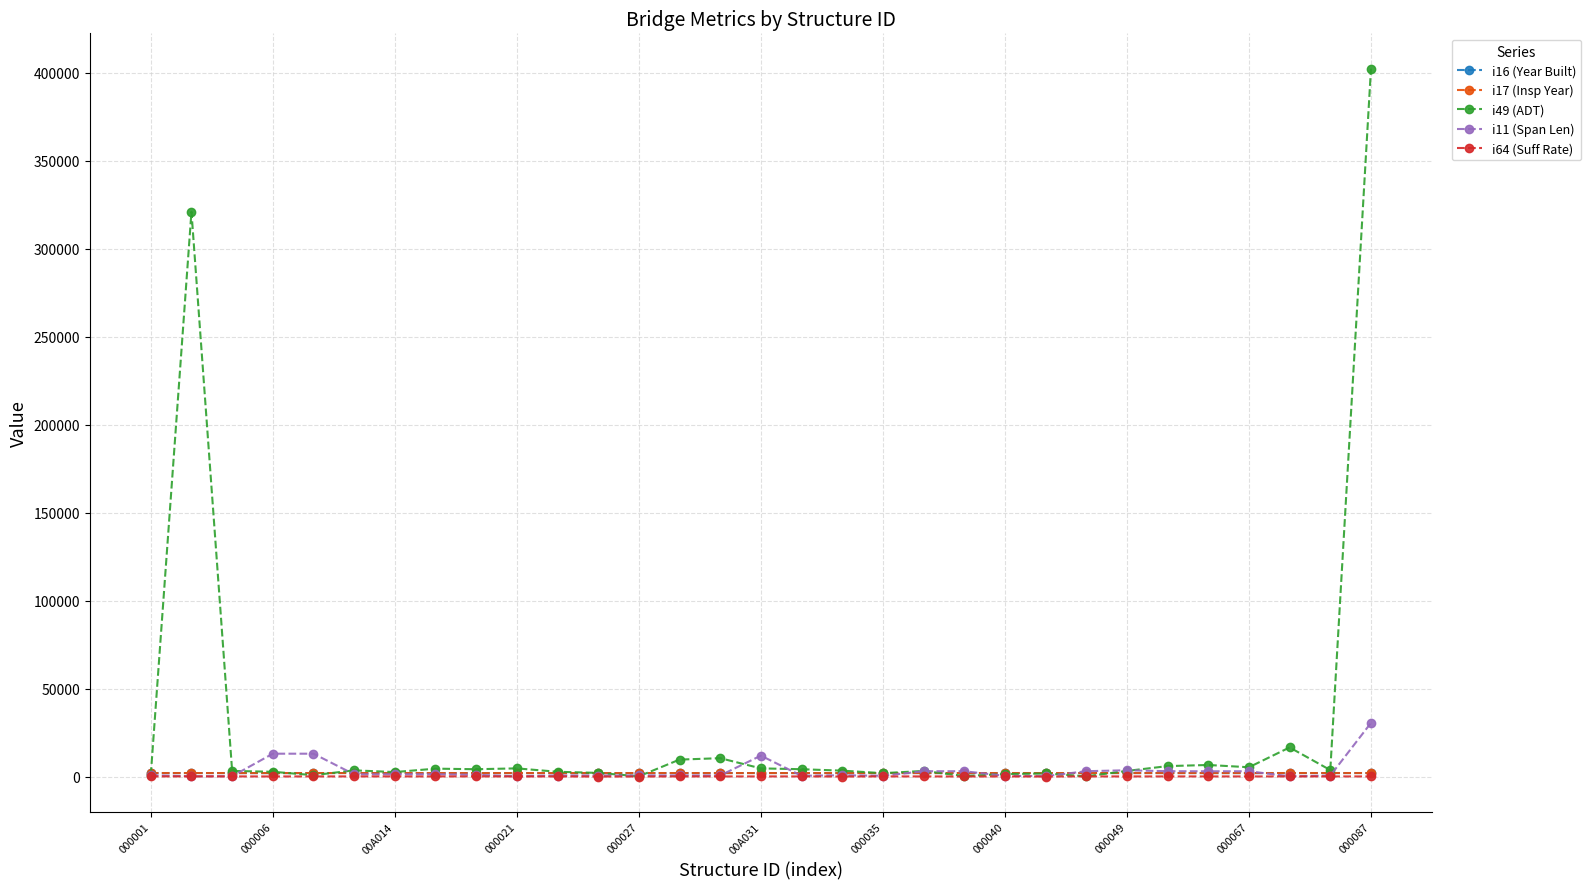

Does the chart have visible grid lines?

Yes